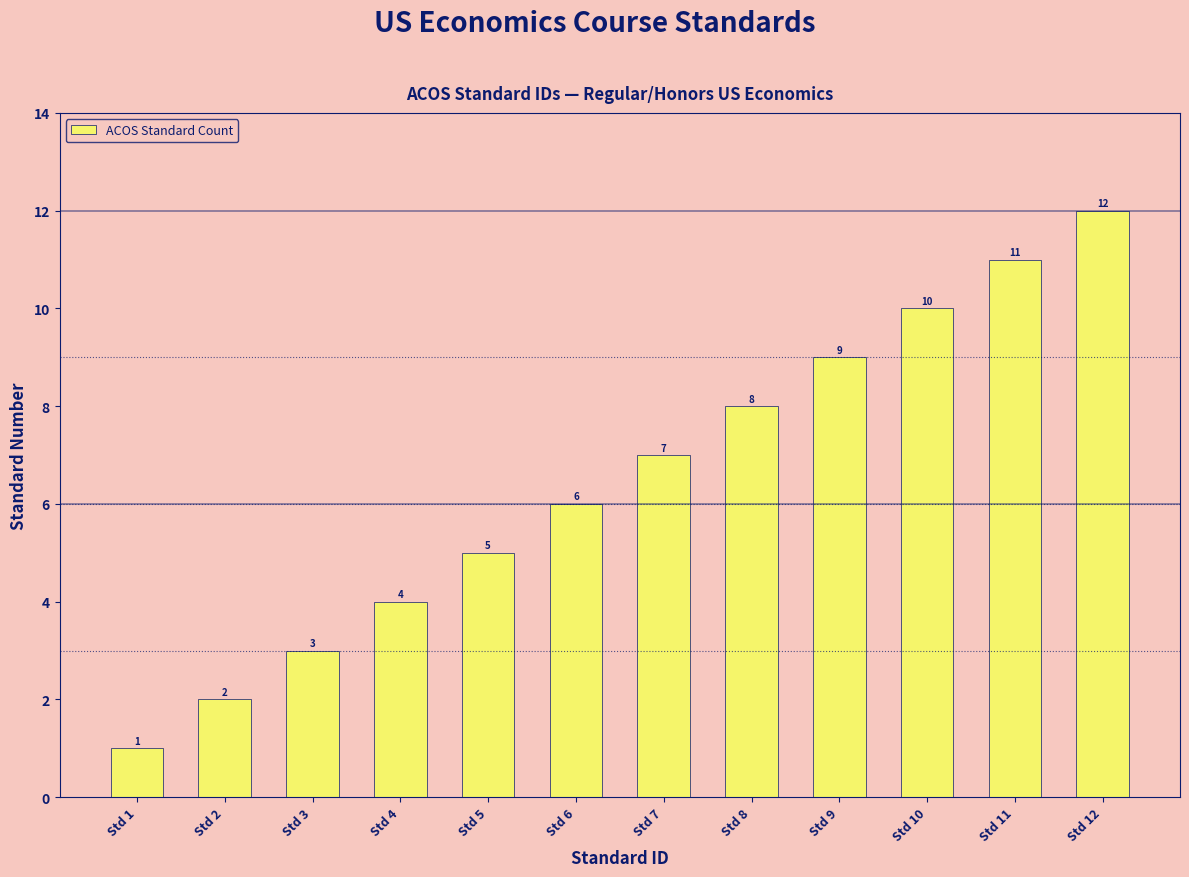

List the labels in order of value, smallest first.

Std 1, Std 2, Std 3, Std 4, Std 5, Std 6, Std 7, Std 8, Std 9, Std 10, Std 11, Std 12